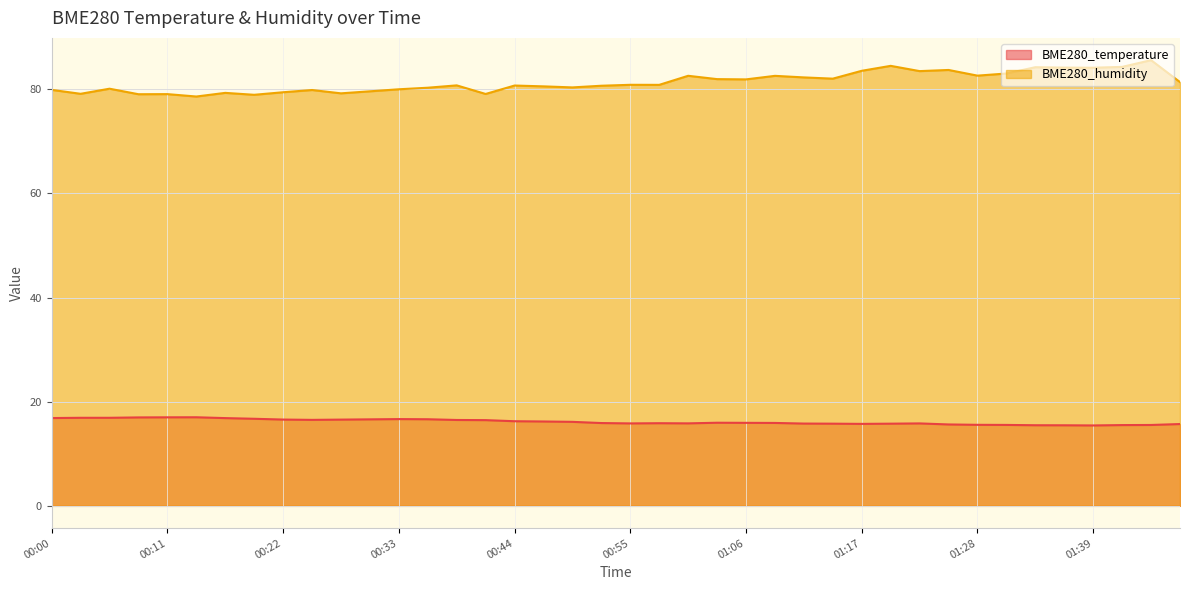

What is the difference between the maximum and minimum values in the BME280_humidity series?

7.0